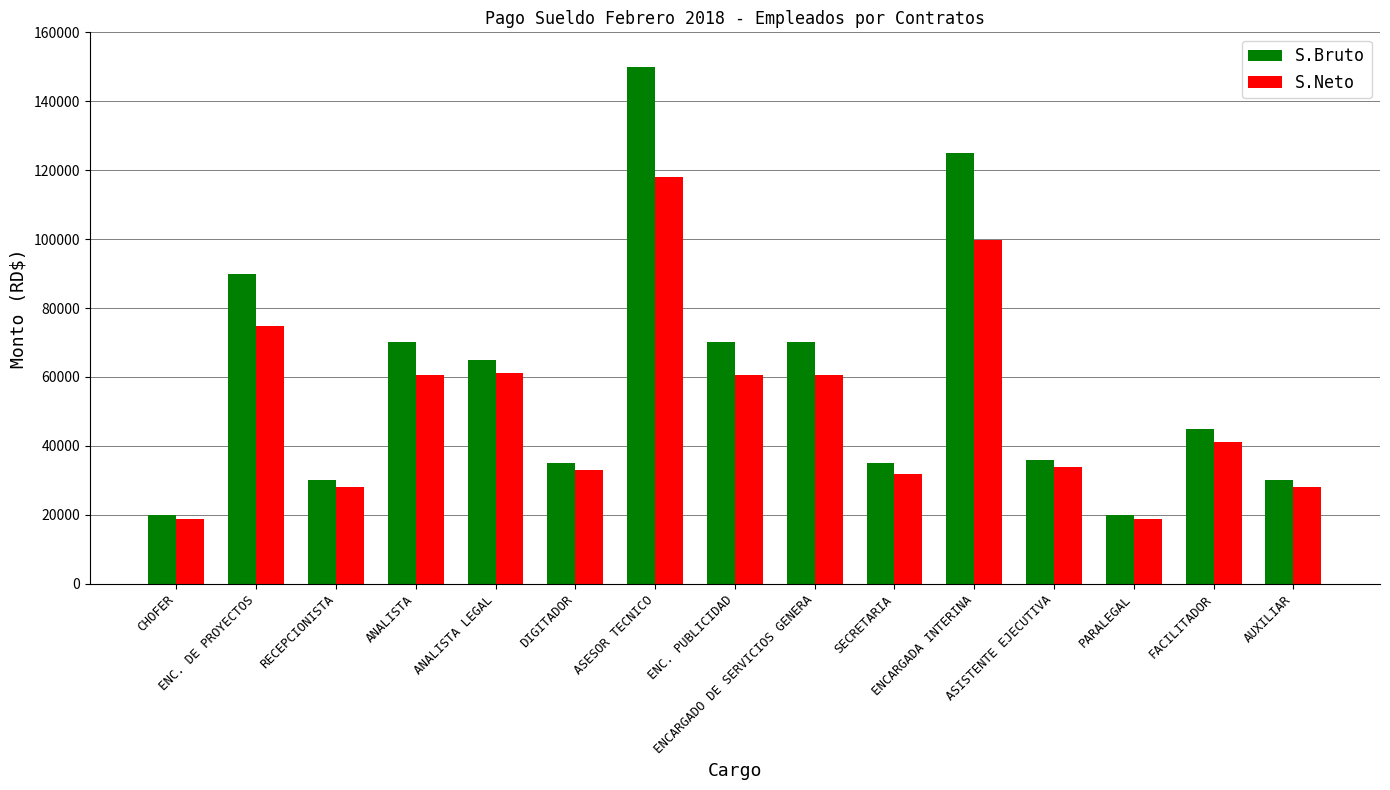

What is the sum of all S.Bruto values?

891000.0